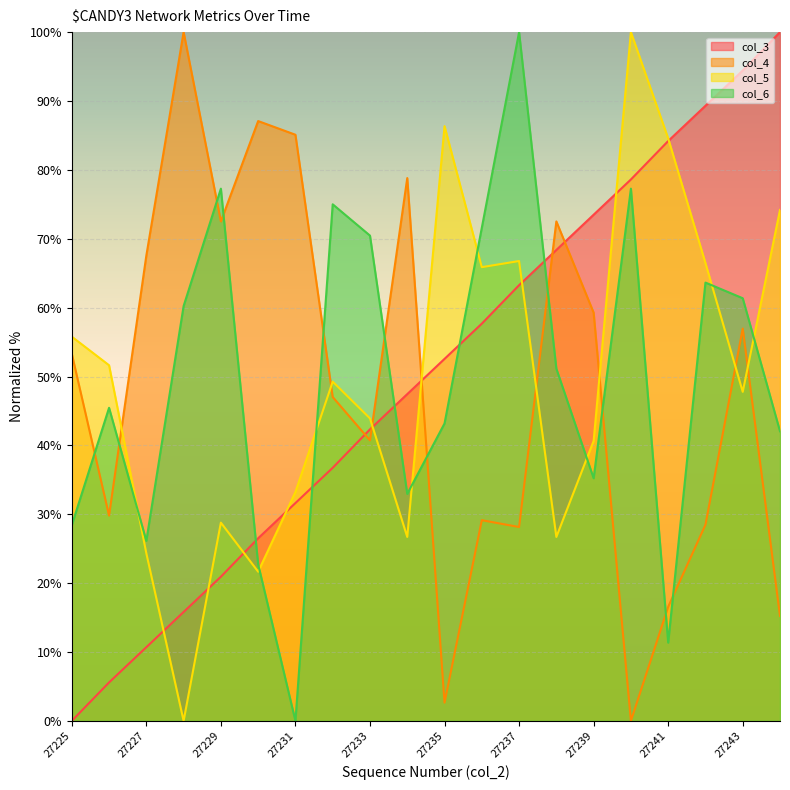

What is the difference between the highest and lowest values at 27239?

38.3